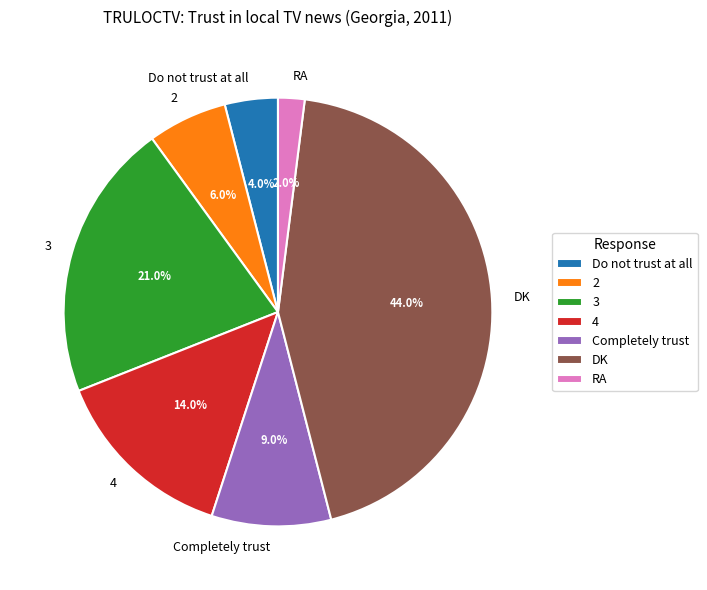

How many slices are in this pie chart?

7